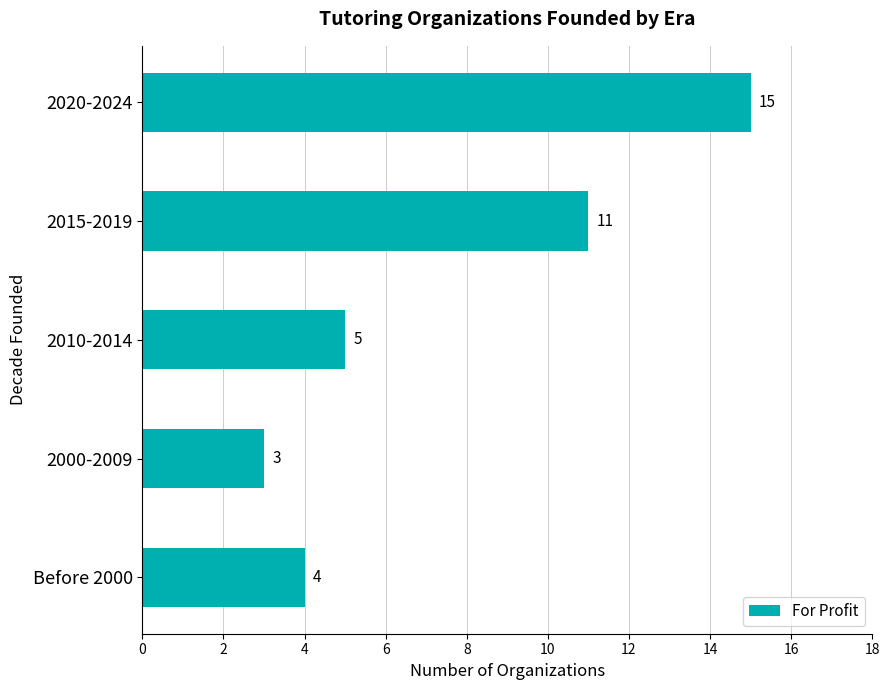

List the labels in order of value, smallest first.

2000-2009, Before 2000, 2010-2014, 2015-2019, 2020-2024